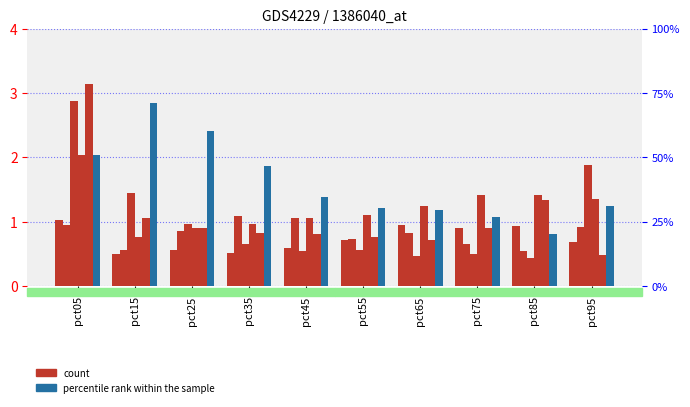

At pct05, list the series in order from largest to smallest.

May, Mar, Apr, Jun, Jan, Feb